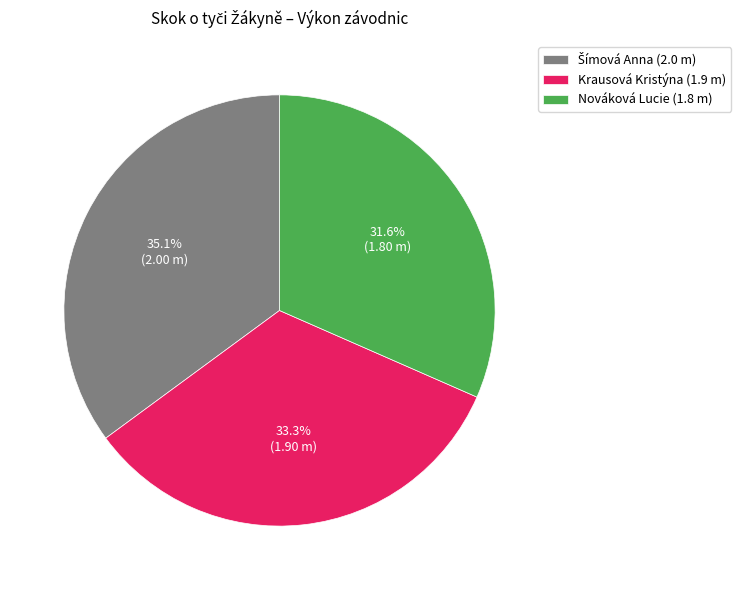

What is the ratio of the value at Nováková Lucie (1.8 m) to the value at Krausová Kristýna (1.9 m)?

0.9